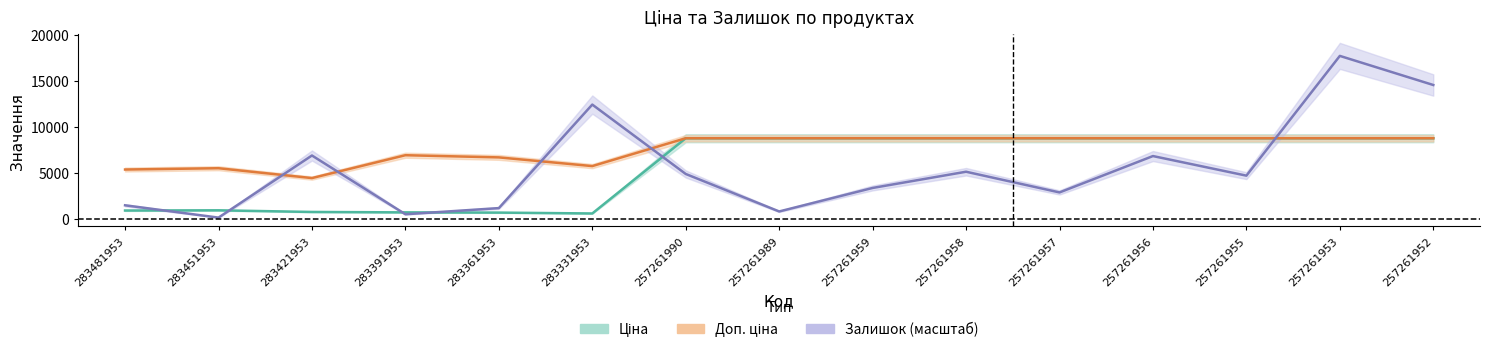

Which has a higher value, 257261957 or 257261953?

257261957